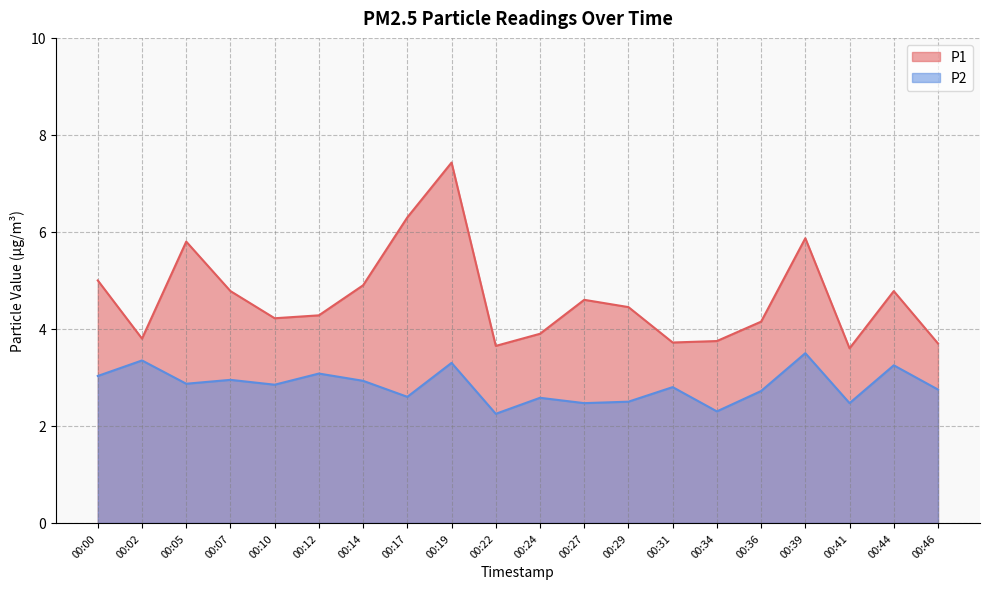

True or false: P2 and P1 cross at least once.

False